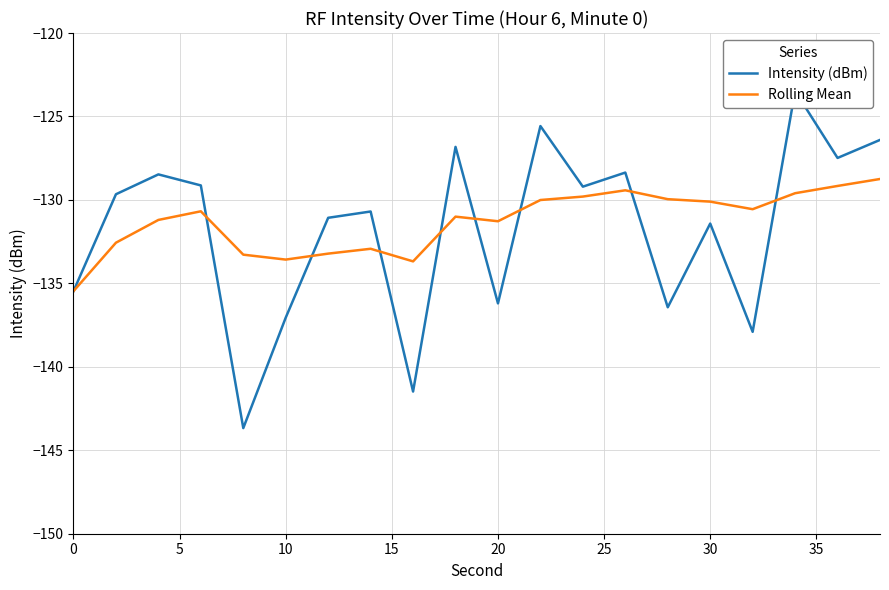

What is the minimum value for Rolling Mean?

-135.5